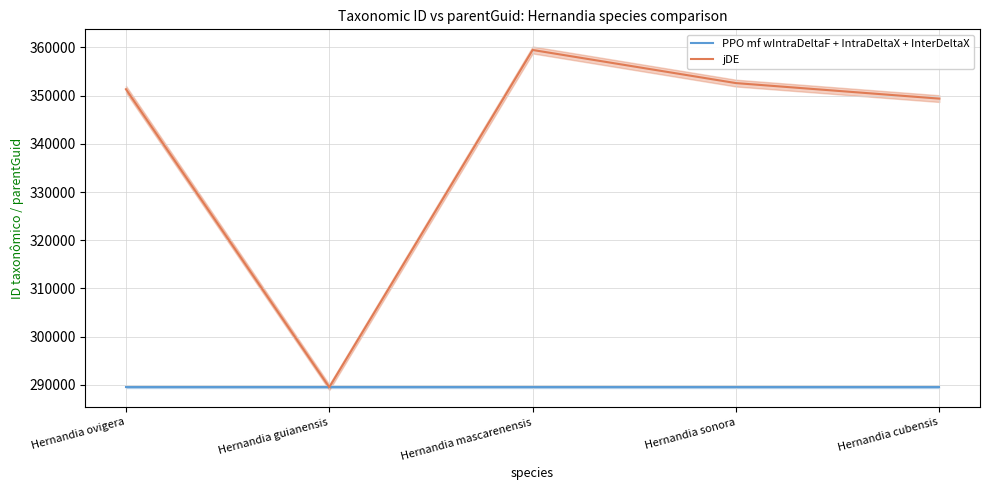

What is the label of the 2nd point from the right?

Hernandia sonora